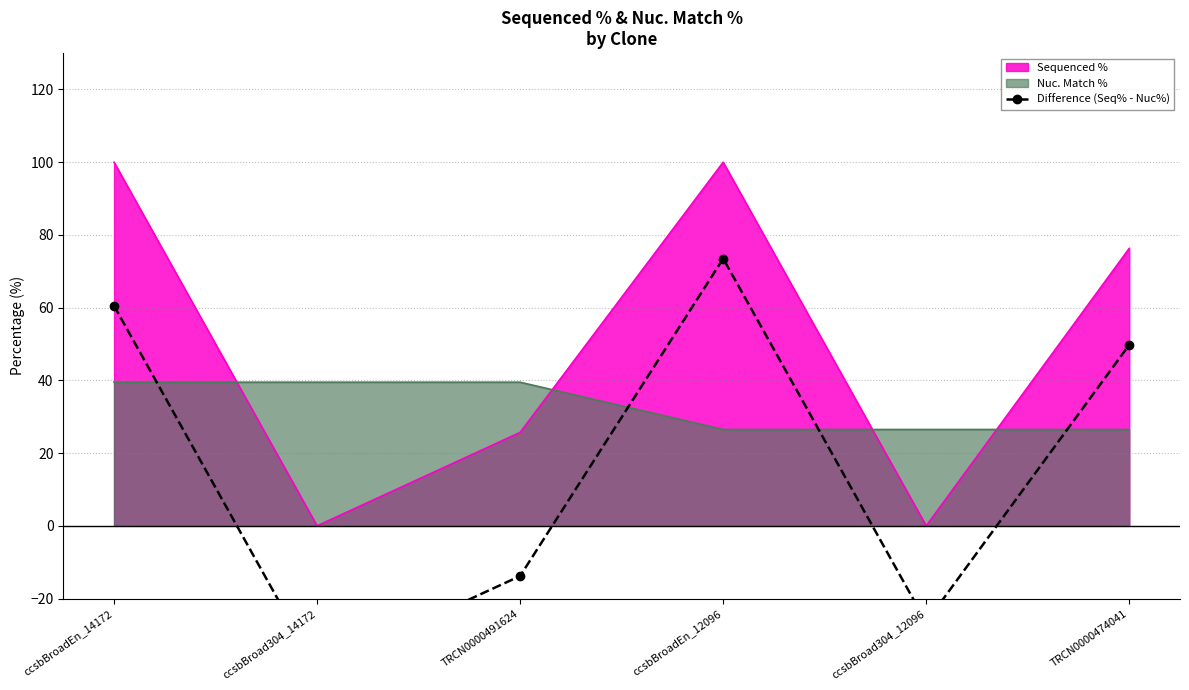

Which category has the lowest value across all series?

ccsbBroad304_14172